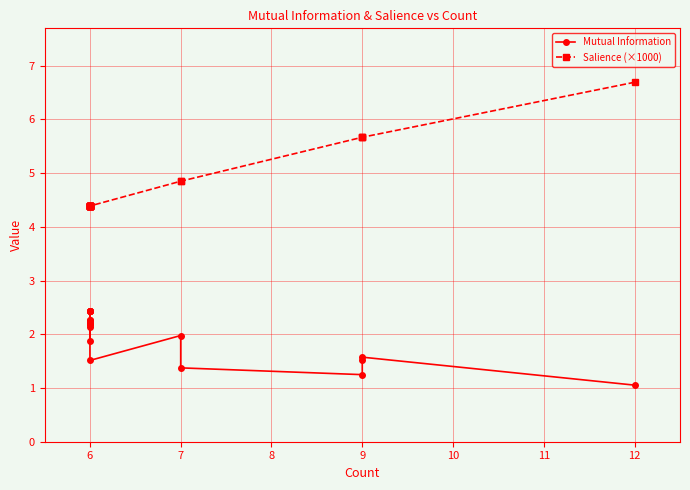

Reading right to left, extract all data points from this chart.

Mutual Information: 2.3	2.3	2.4	2.2	2.2	2.4	2.4	2.4	2.4	2.1	1.9	2.2	2.4	1.5	2.0	1.4	1.2	1.5	1.6	1.1
Salience (×1000): 4.4	4.4	4.4	4.4	4.4	4.4	4.4	4.4	4.4	4.4	4.4	4.4	4.4	4.4	4.8	4.8	5.7	5.7	5.7	6.7